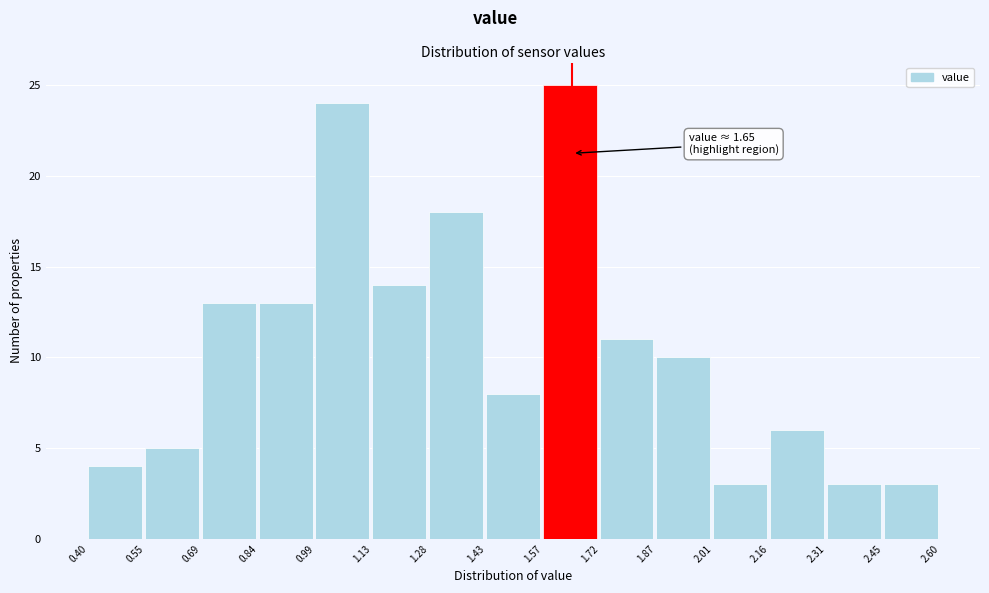

Over which range of the x-axis is the bar tallest?

1.57 to 1.72